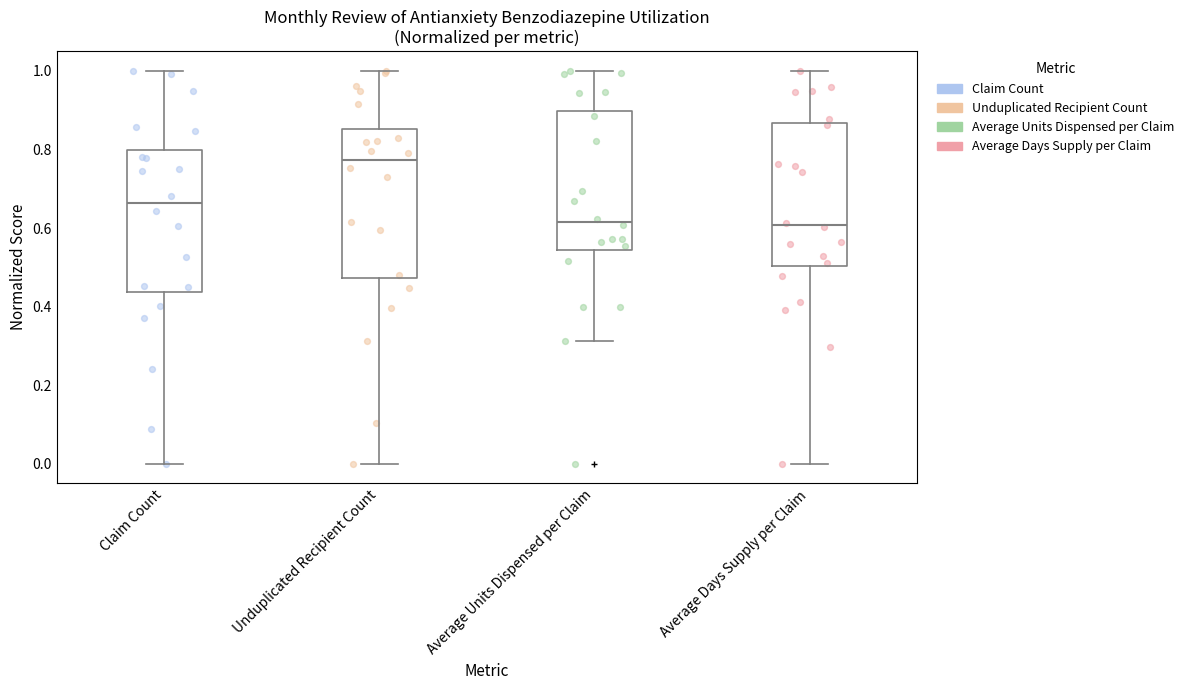

Which box has the highest median line?

Unduplicated Recipient Count